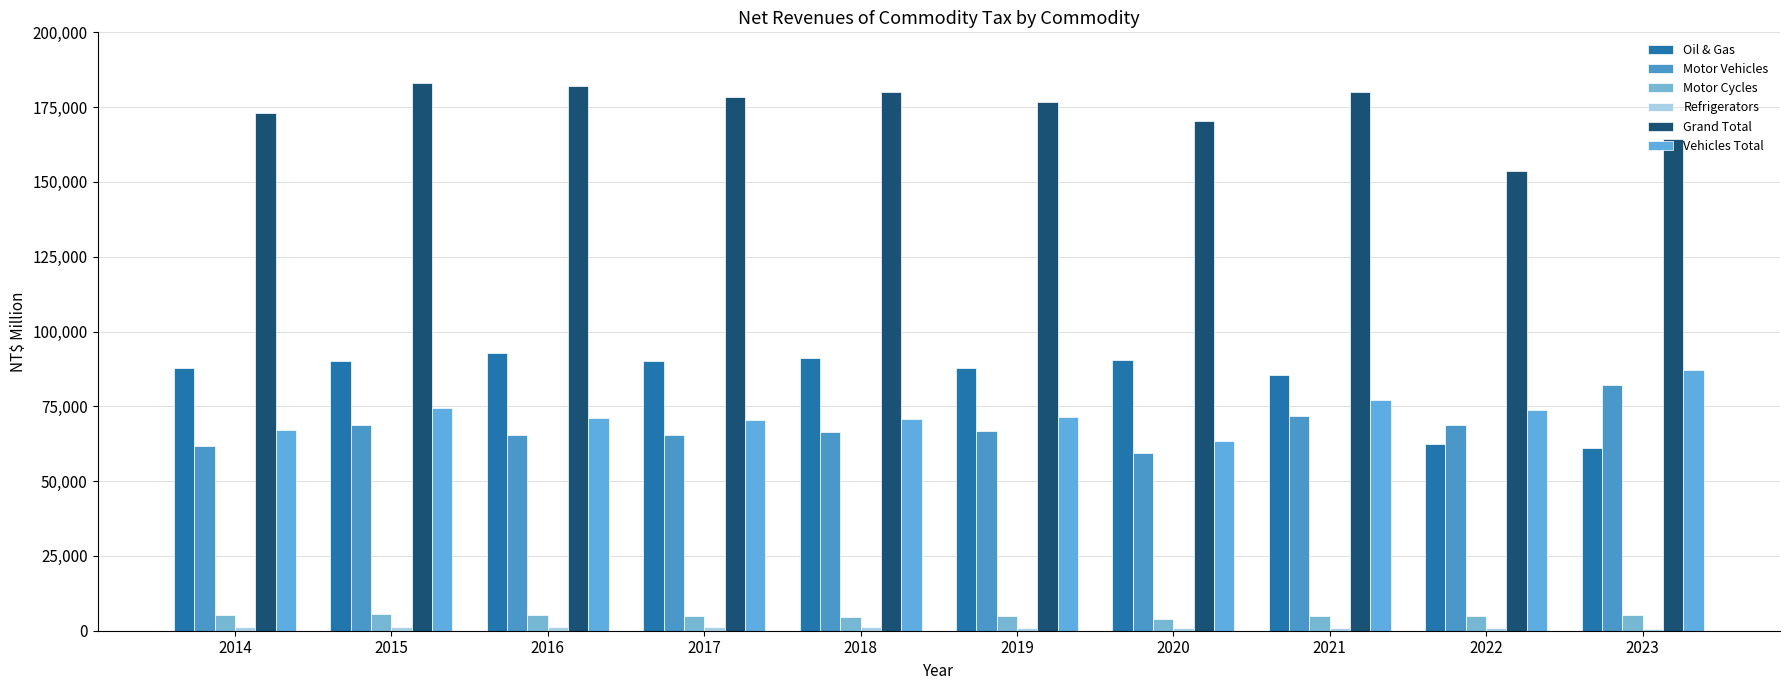

What is the greatest value displayed?

183131